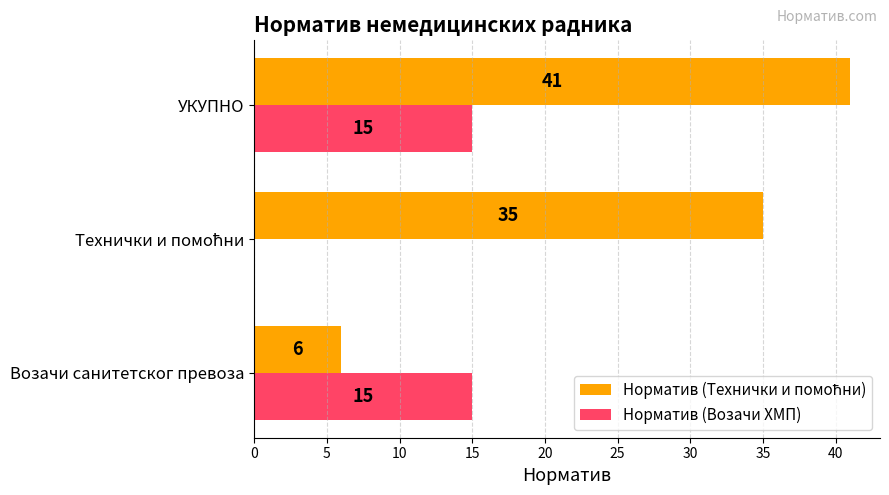

What is the maximum value shown in the chart?

41